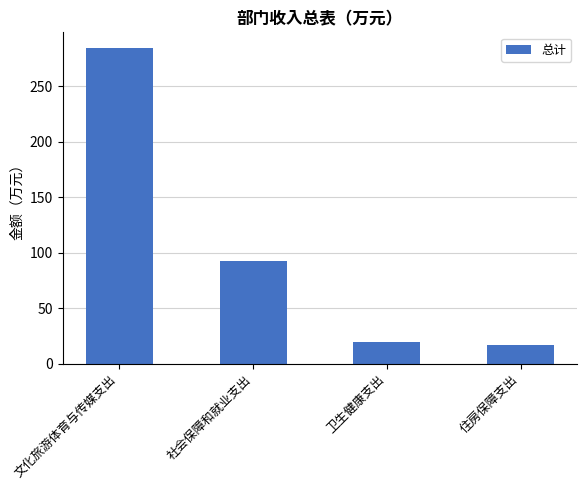

What is the sum of the values at 住房保障支出 and 社会保障和就业支出?

109.7